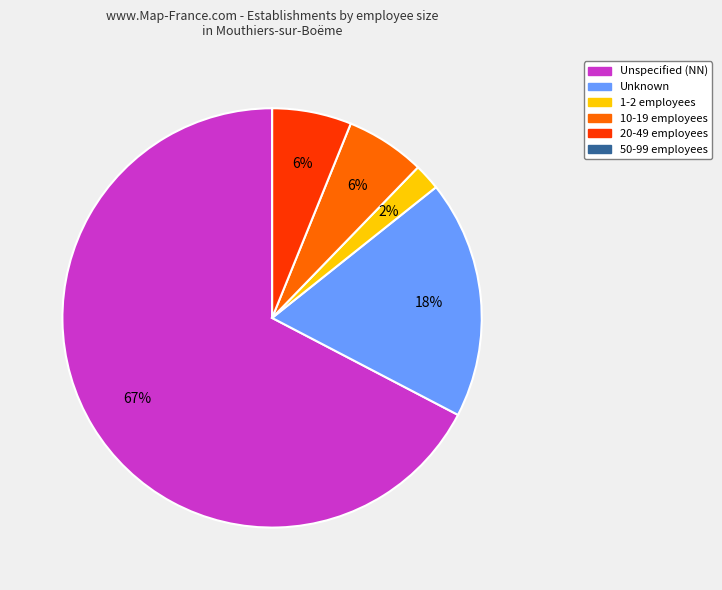

Is there any slice that represents more than half of the pie?

Yes